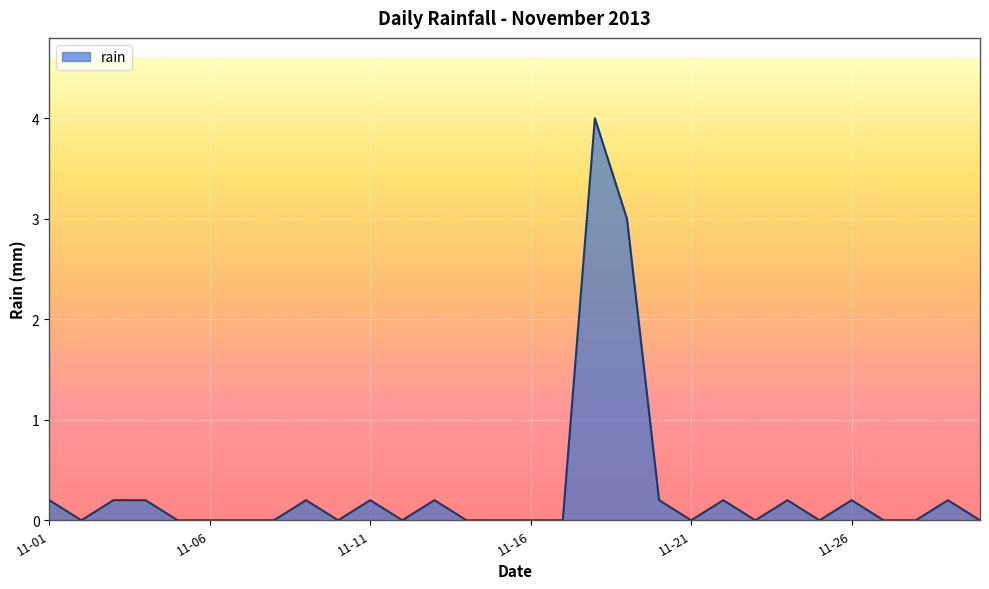

What is the difference between the maximum and minimum values?

4.0